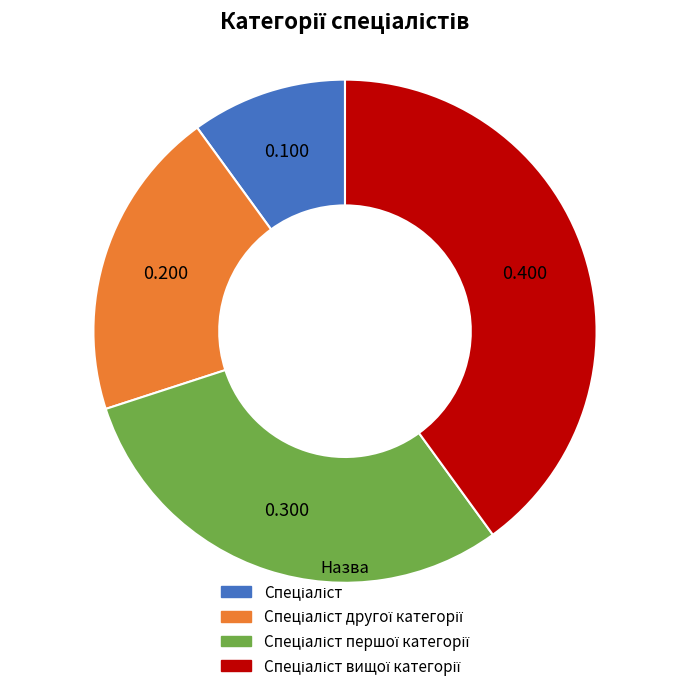

Is there any slice that represents more than half of the pie?

No